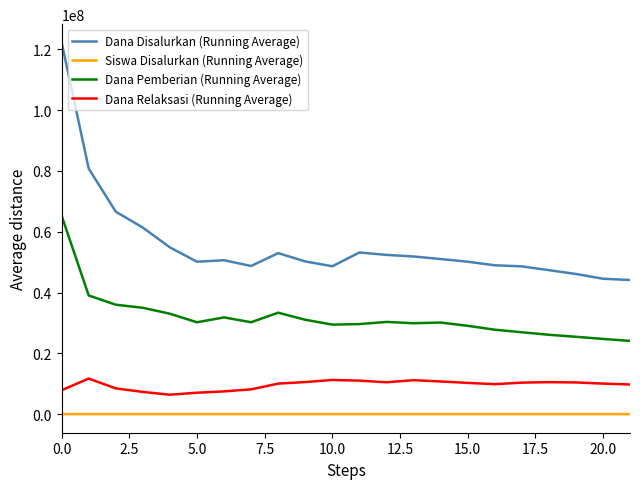

What are all the series names shown in the legend?

Dana Disalurkan (Running Average), Siswa Disalurkan (Running Average), Dana Pemberian (Running Average), Dana Relaksasi (Running Average)